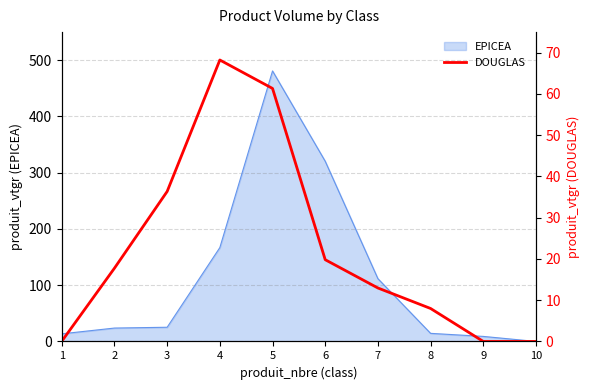

True or false: the data shows 61.3 at 5.

True